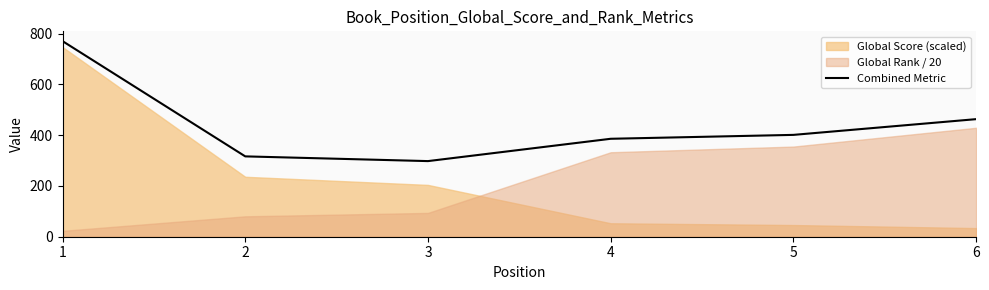

The value at 4 is 385.6. True or false?

True